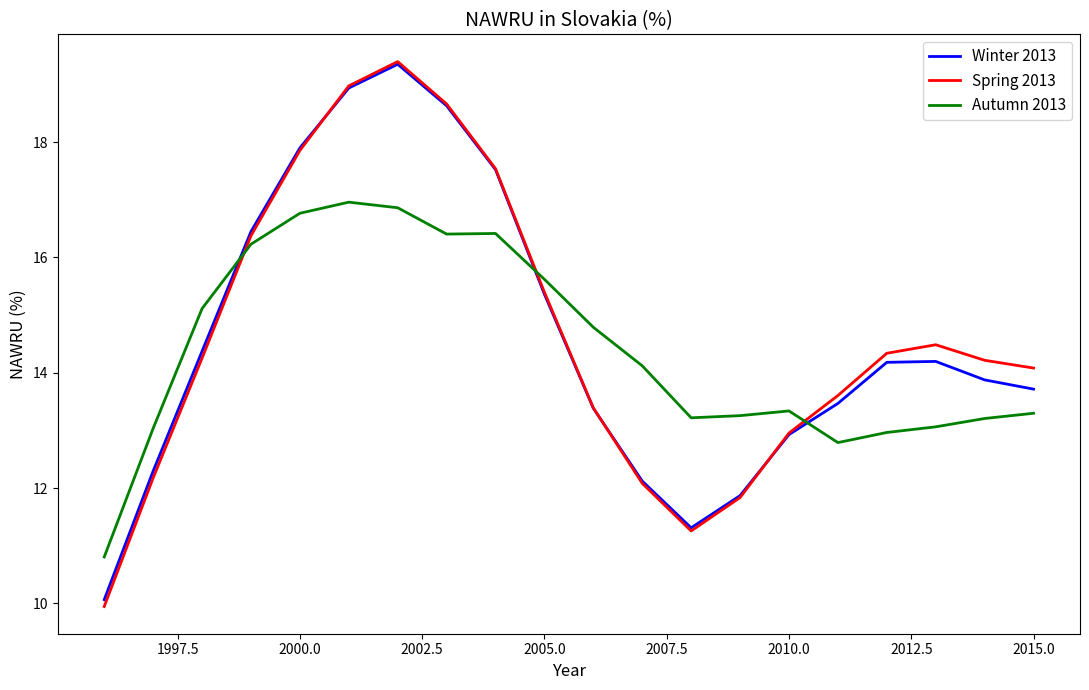

What is the lowest value of the Winter 2013 series?

10.1